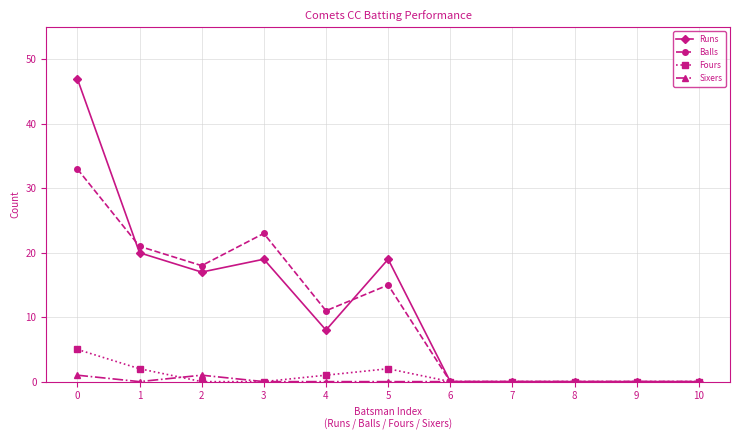

Rank the series by their maximum value, from highest to lowest.

Runs, Balls, Fours, Sixers